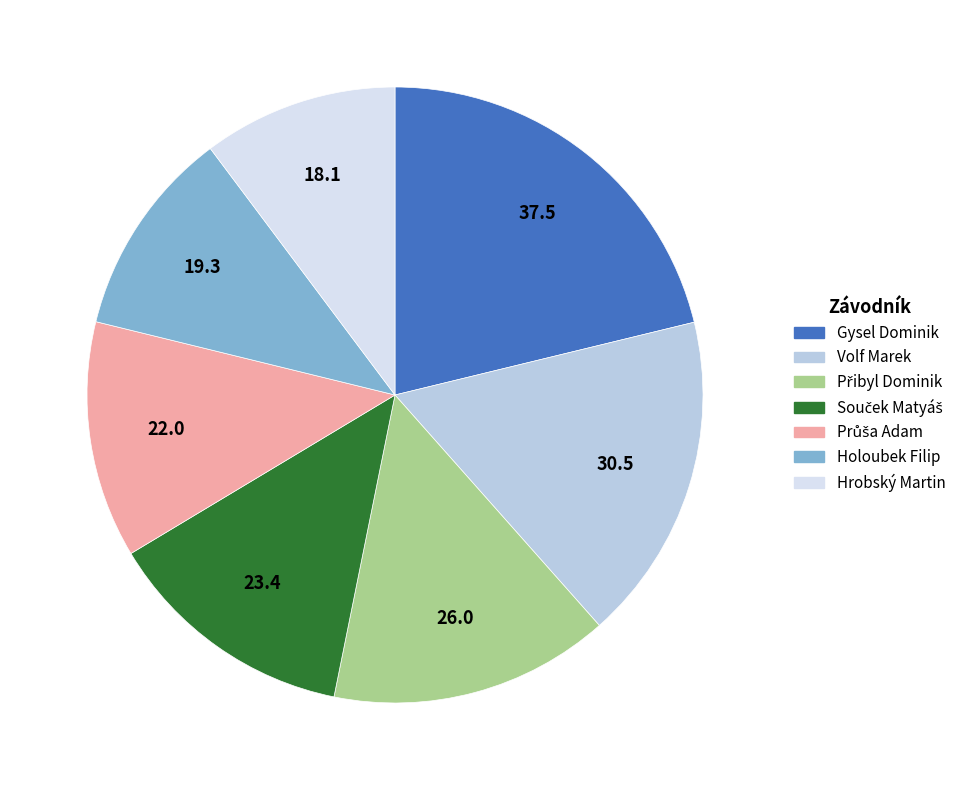

What is the largest slice in the pie chart?

Gysel Dominik